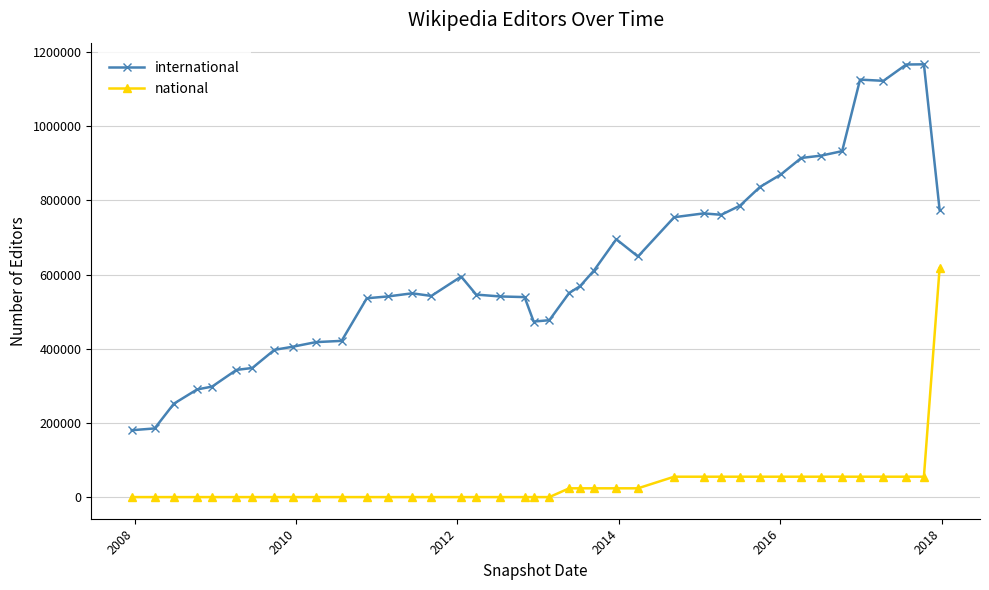

Which series has the largest range (max minus min)?

international